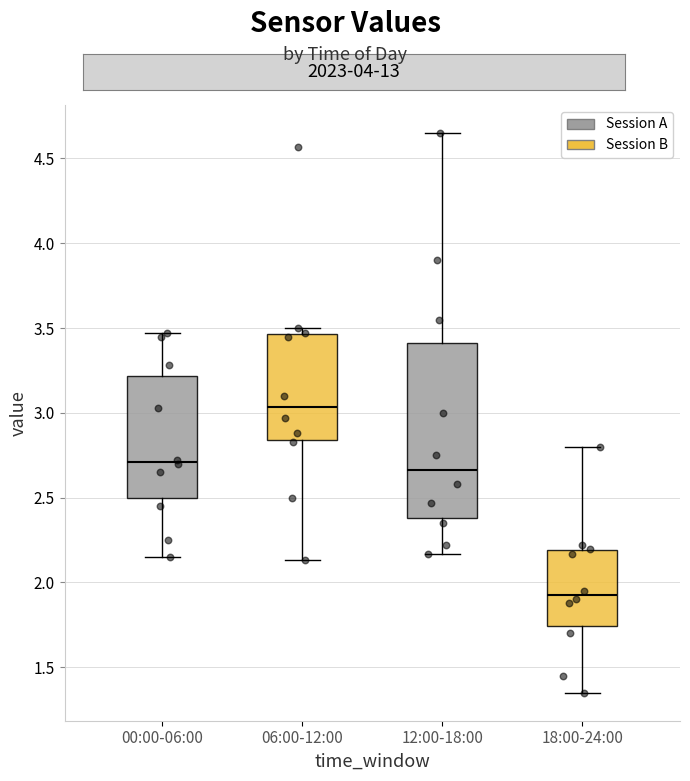

Reading left to right, transcribe this box plot: for each box, give where its median line is, the range the box spans, and where its two whiskers end, as read against the y-axis. The values are not printed on the chart, so give them approximately, as read against the axis.

00:00-06:00: median 2.70, box 2.50 to 3.20, whiskers 2.15 to 3.45
06:00-12:00: median 3.05, box 2.85 to 3.45, whiskers 2.15 to 3.50
12:00-18:00: median 2.65, box 2.40 to 3.40, whiskers 2.15 to 4.65
18:00-24:00: median 1.95, box 1.75 to 2.20, whiskers 1.35 to 2.80